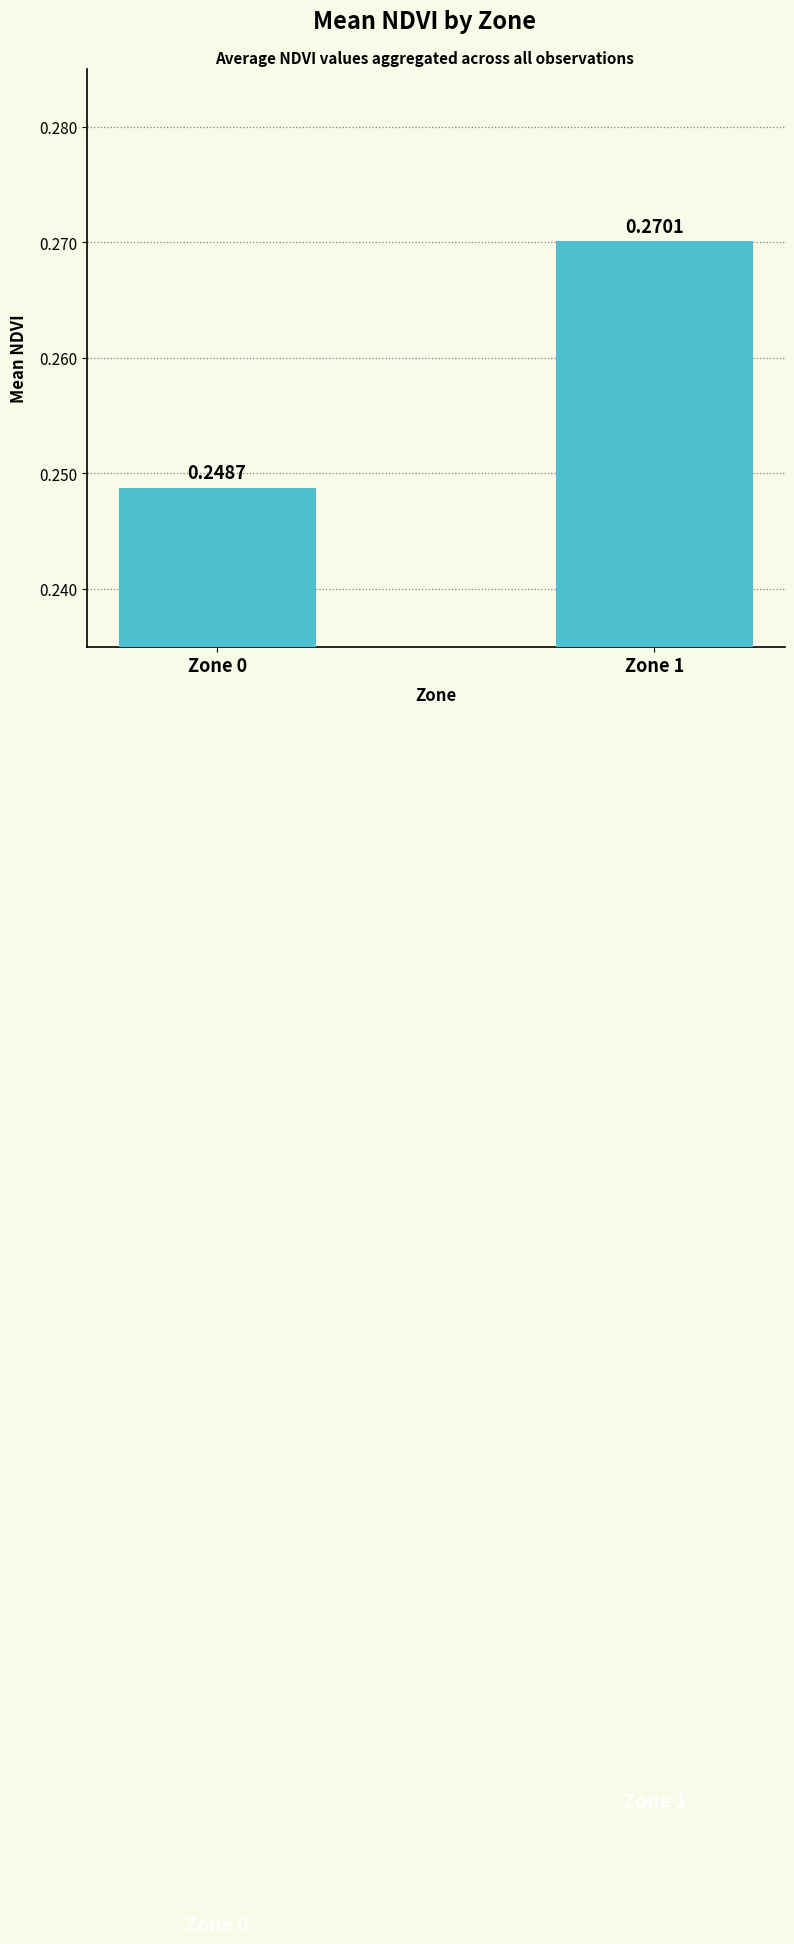

Count the values in the range 0 to 1.

2